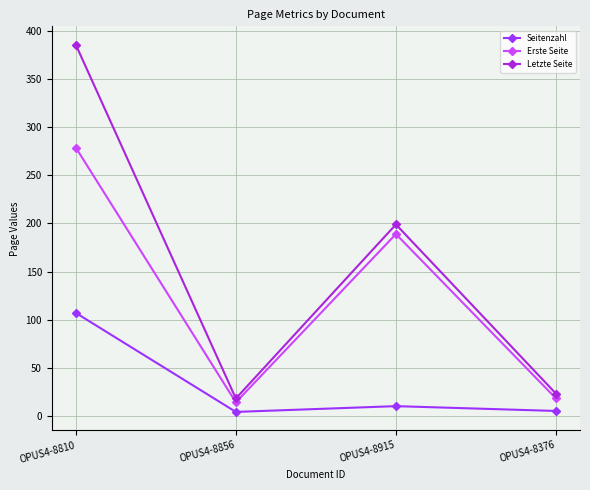

Does the chart have visible grid lines?

Yes